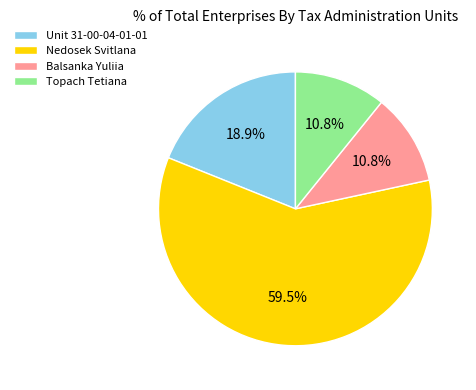

How many segments does this pie chart have?

4